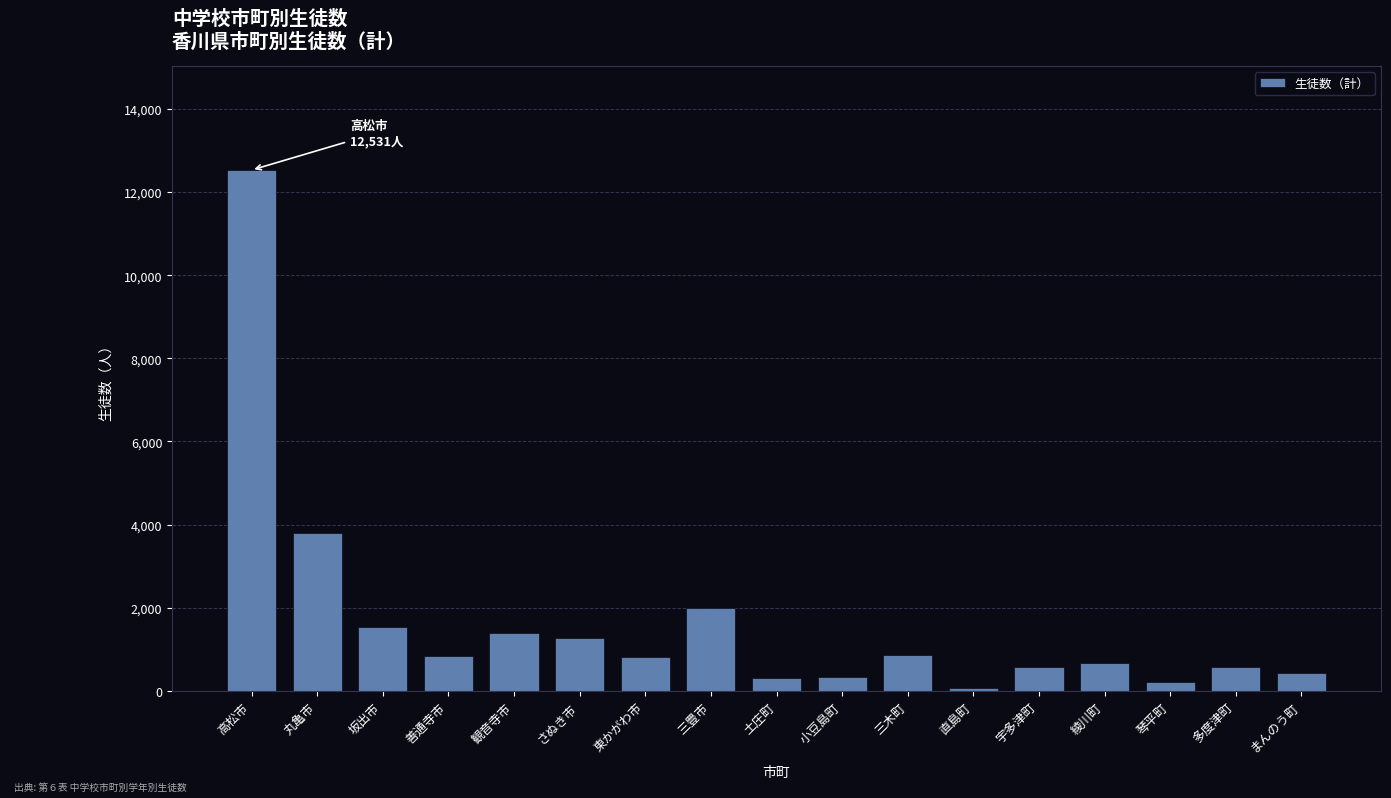

Which label corresponds to the largest value in the chart?

高松市